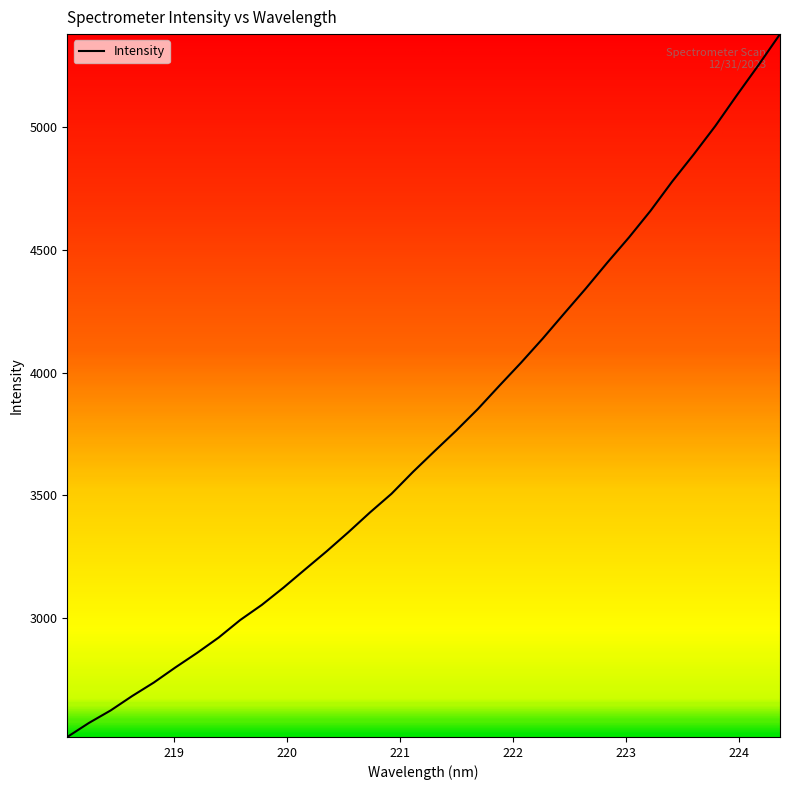

What is the difference between the maximum and minimum values?

2863.9